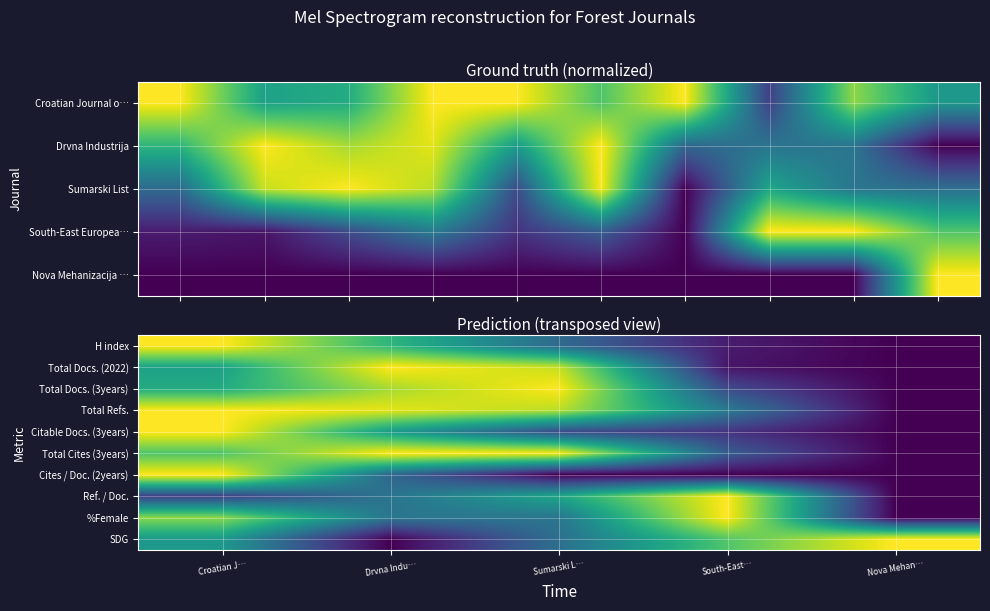

At which label is %Female closest to 0?

Nova Mehan…